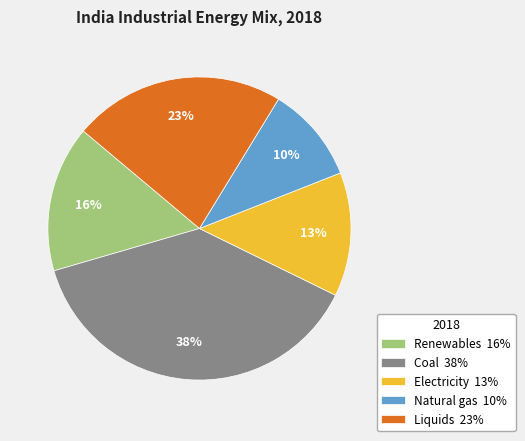

Is Liquids the majority of the pie?

No